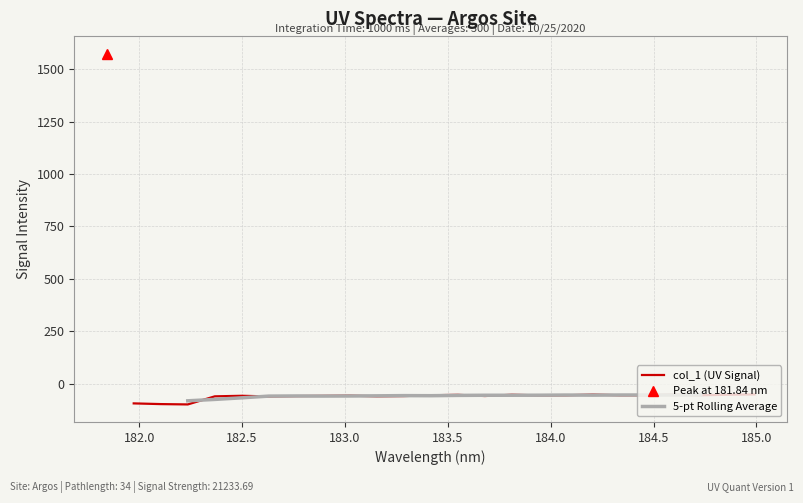

The chart shows a value of -53.2 at 184.8600909338. True or false?

True